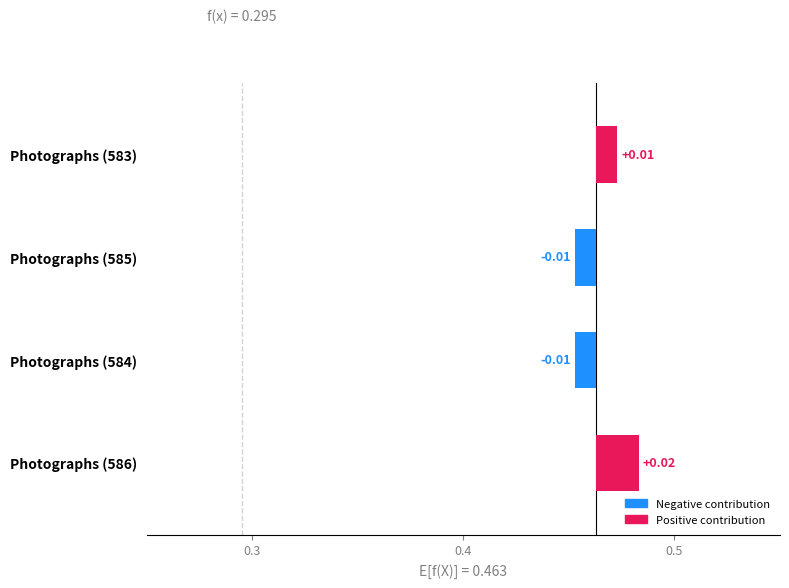

How many data points are less than 0?

2